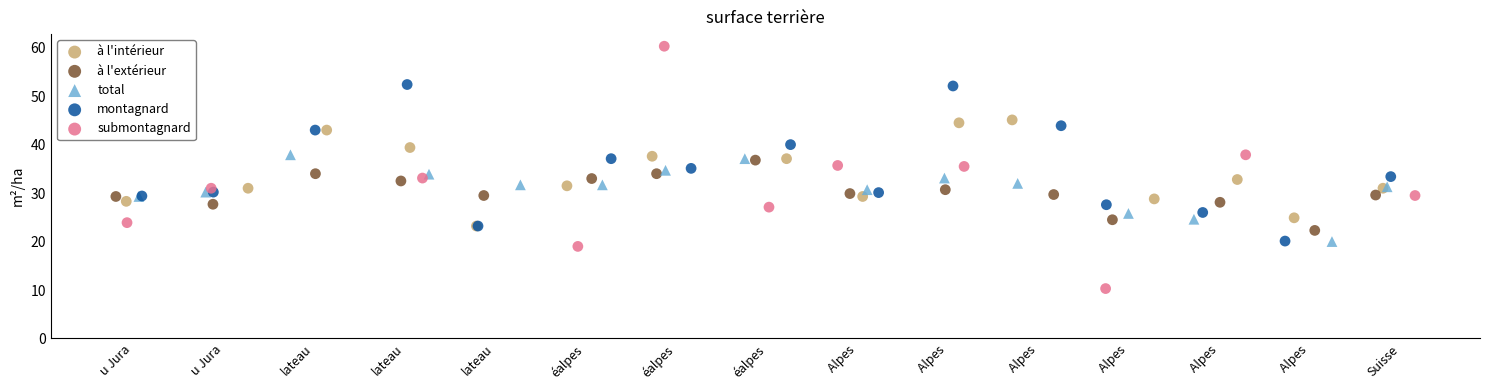

Which series has the largest Y range (max minus min)?

submontagnard